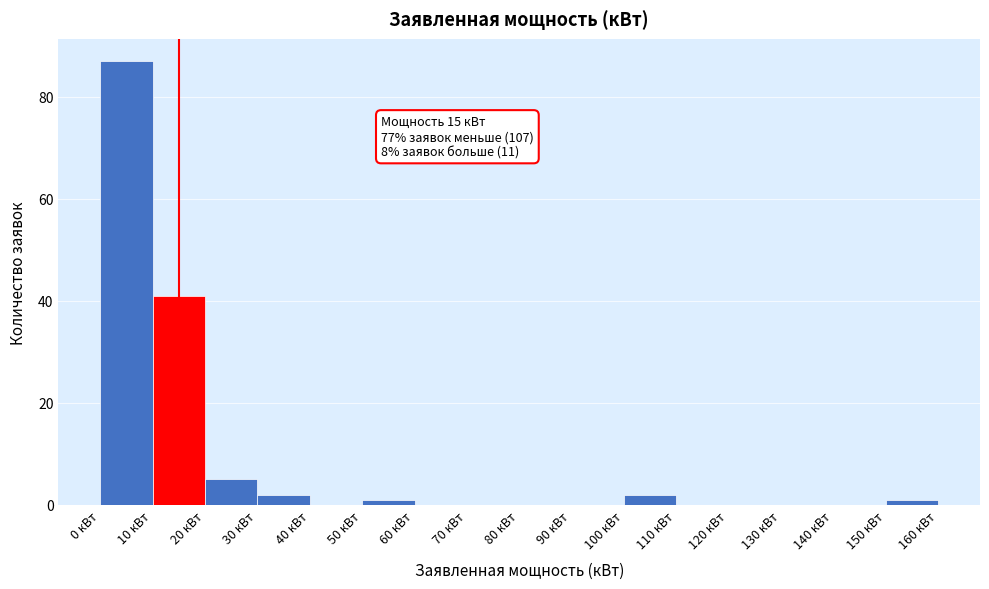

Which range on the x-axis has the tallest bar?

0 to 10